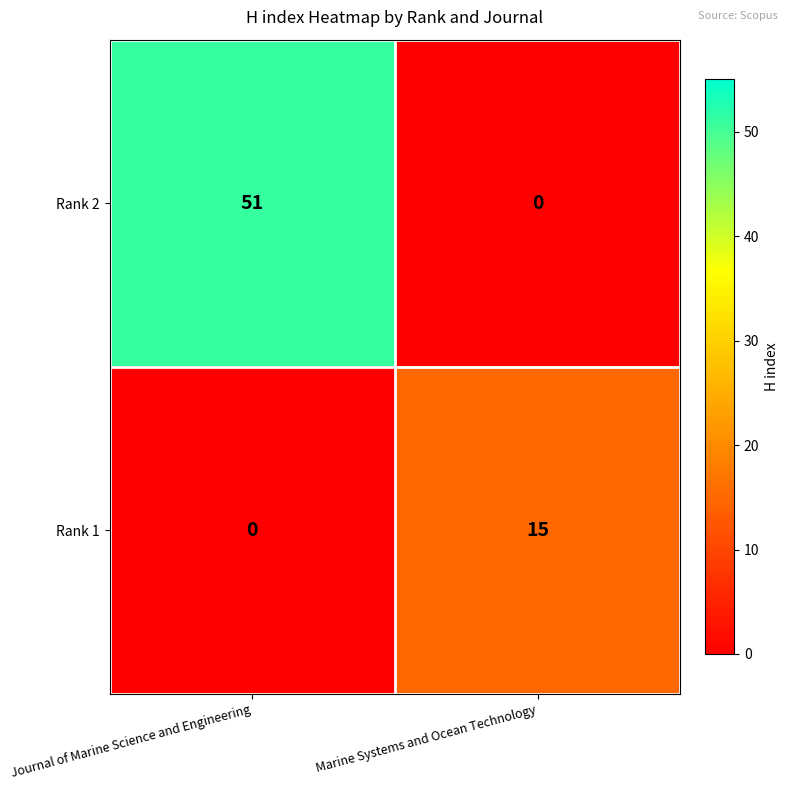

What is the difference between the Rank 2 values at Marine Systems and Ocean Technology and Journal of Marine Science and Engineering?

51